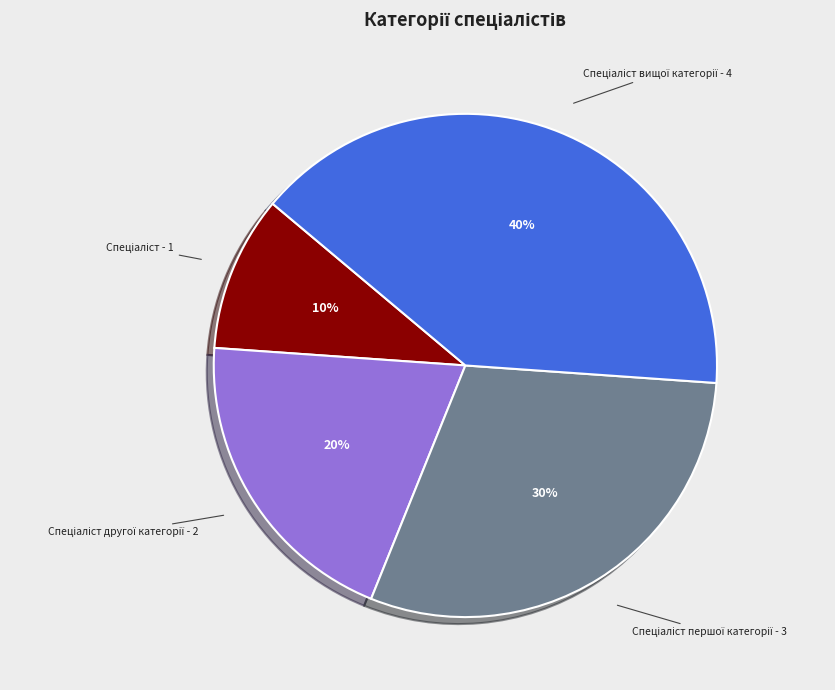

To the nearest percent, what is the average slice percentage?

25%